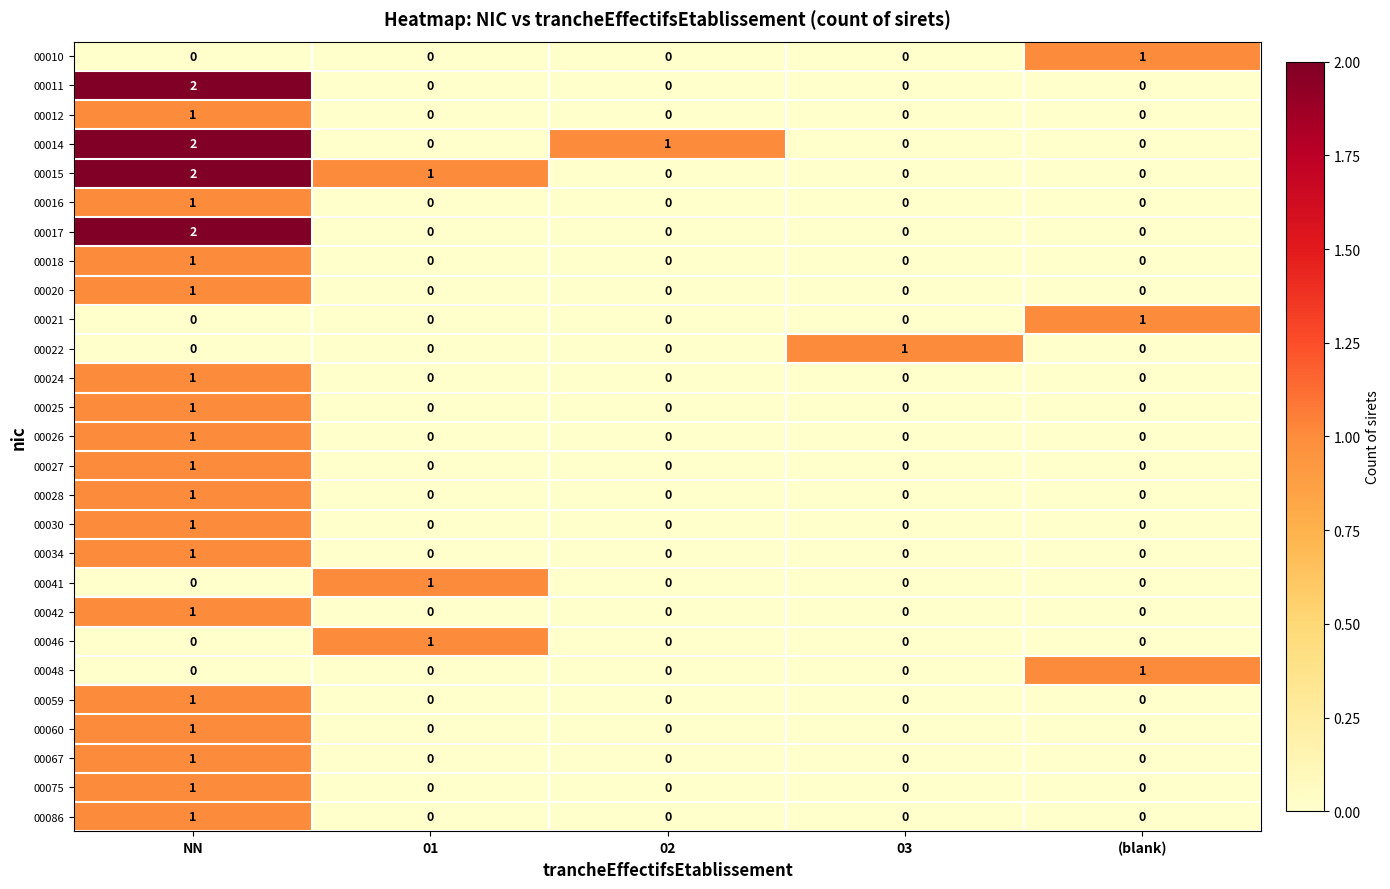

At how many categories does at least one series exceed 0?

5